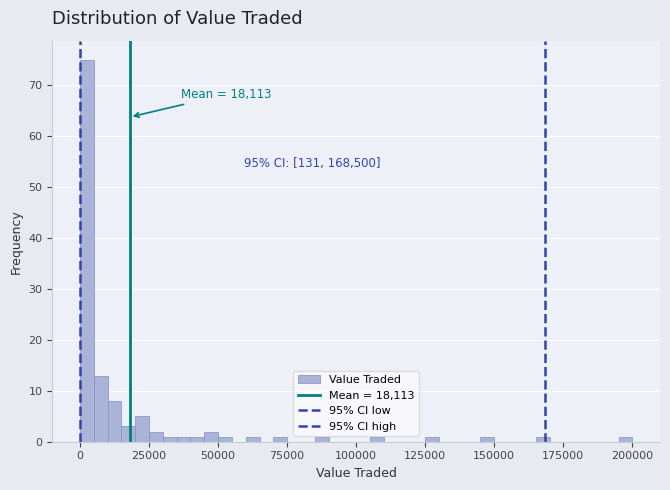

Read against the x-axis, roughly where is the centre of the tallest bar?

5000